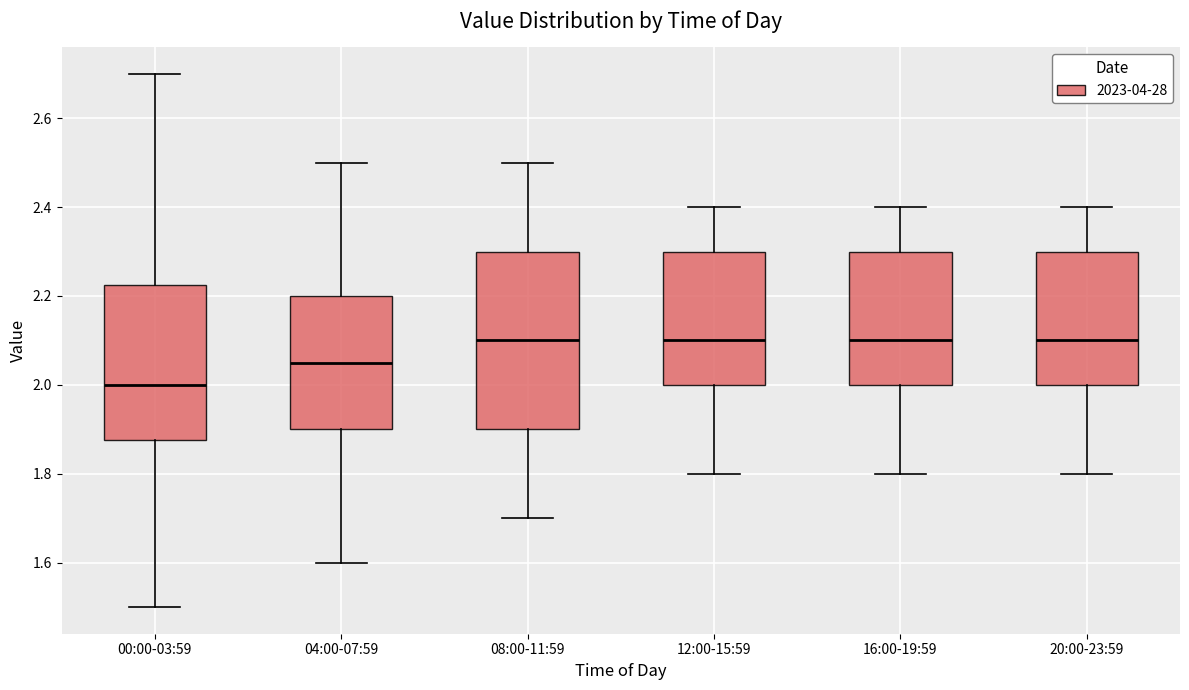

Comparing the boxes themselves (not the whiskers), which one is the tallest?

08:00-11:59